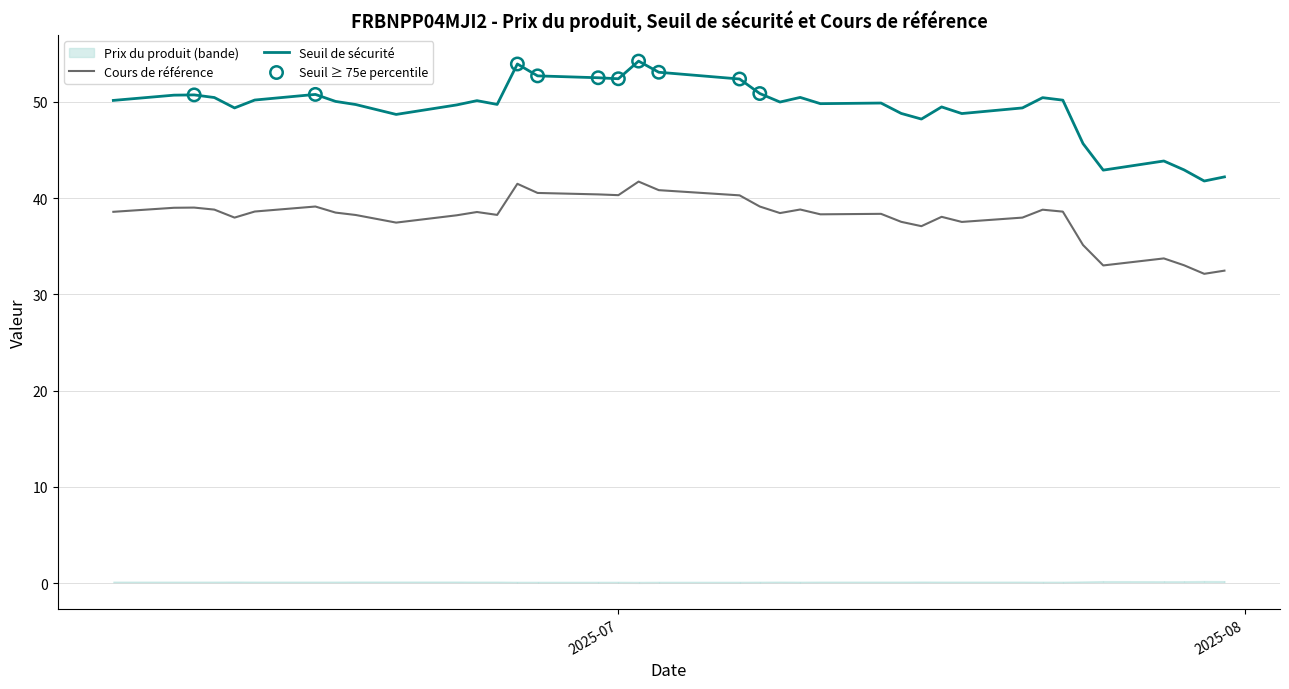

What are all the series names shown in the legend?

Seuil de sécurité, Cours de référence, Prix du produit